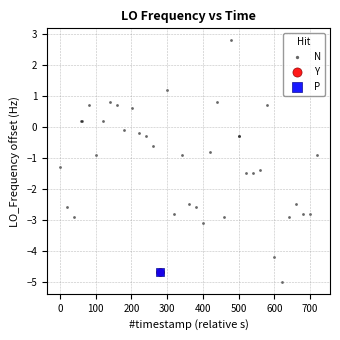

What are all the series names shown in the legend?

N, Y, P